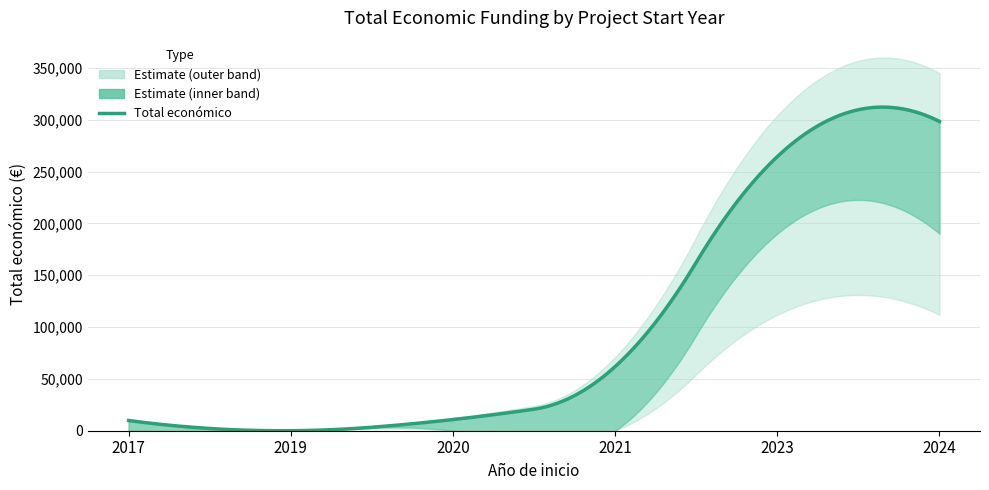

At which category does Total económico upper reach its first local valley?

2019